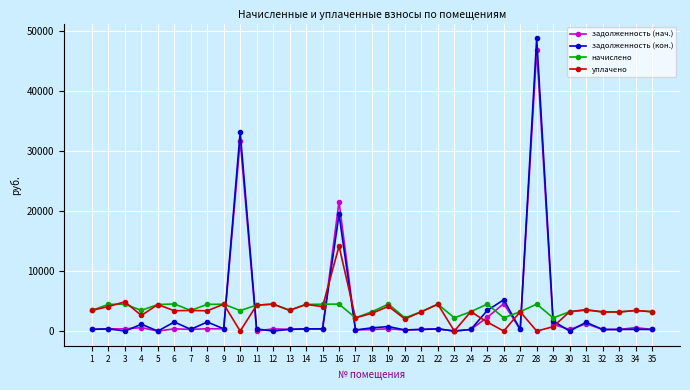

The value of задолженность (кон.) at 16 is 19418.9. True or false?

True